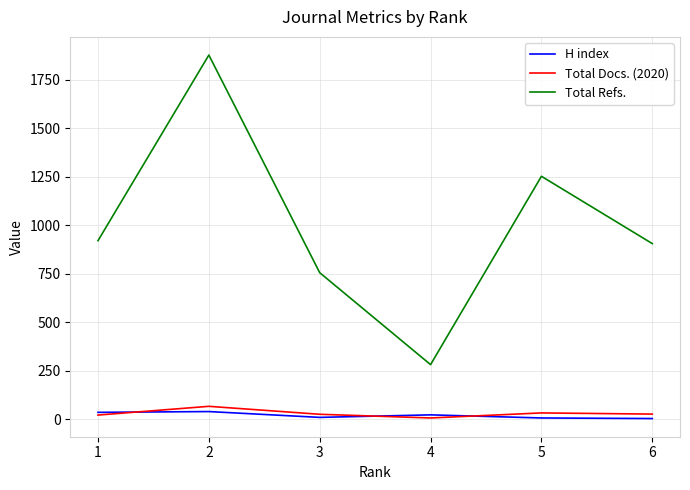

What are all the series names shown in the legend?

H index, Total Docs. (2020), Total Refs.